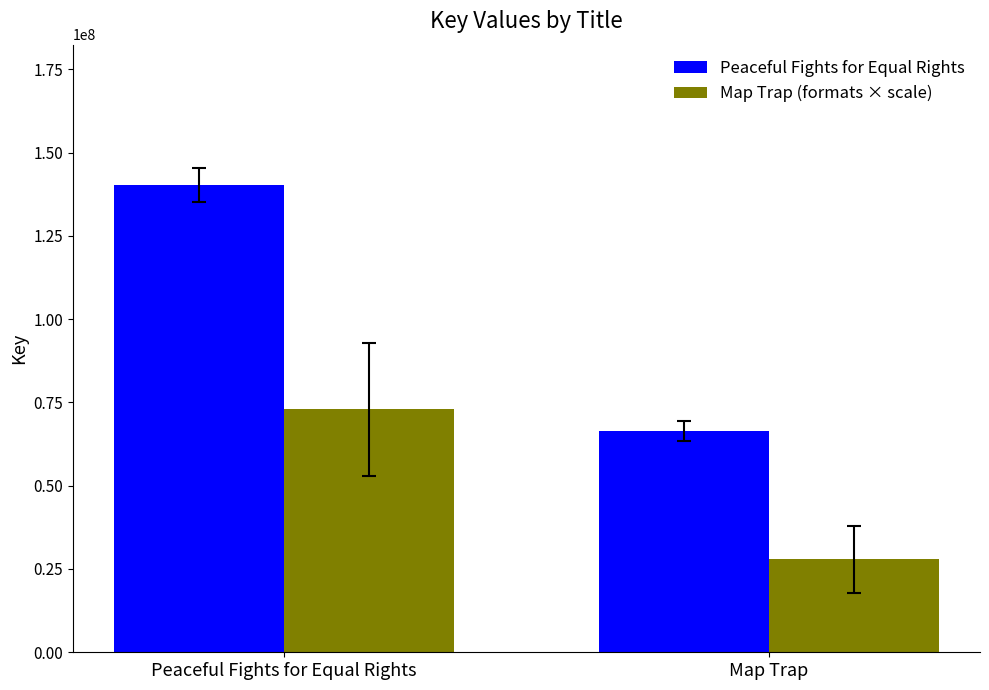

Is the value of Map Trap (formats × scale) at Peaceful Fights for Equal Rights greater than the value of Peaceful Fights for Equal Rights at Map Trap?

Yes